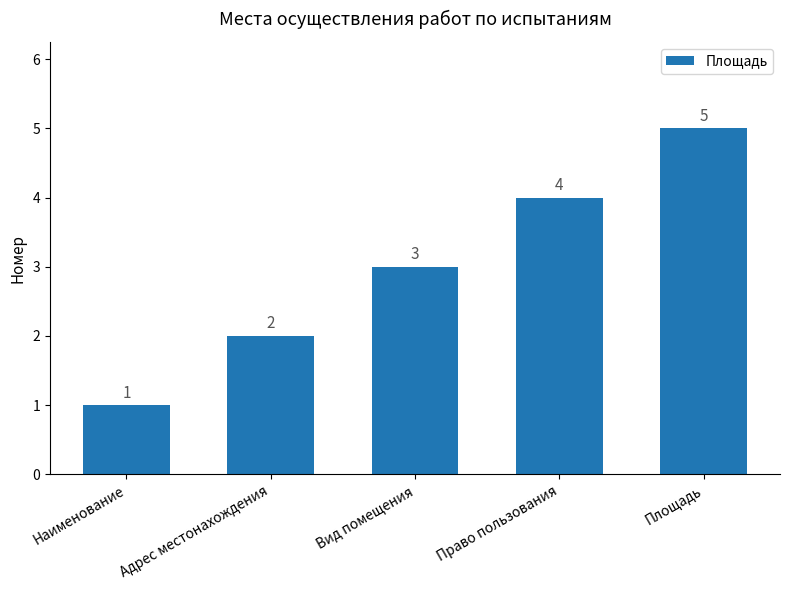

What is the label of the 2nd bar from the right?

Право пользования